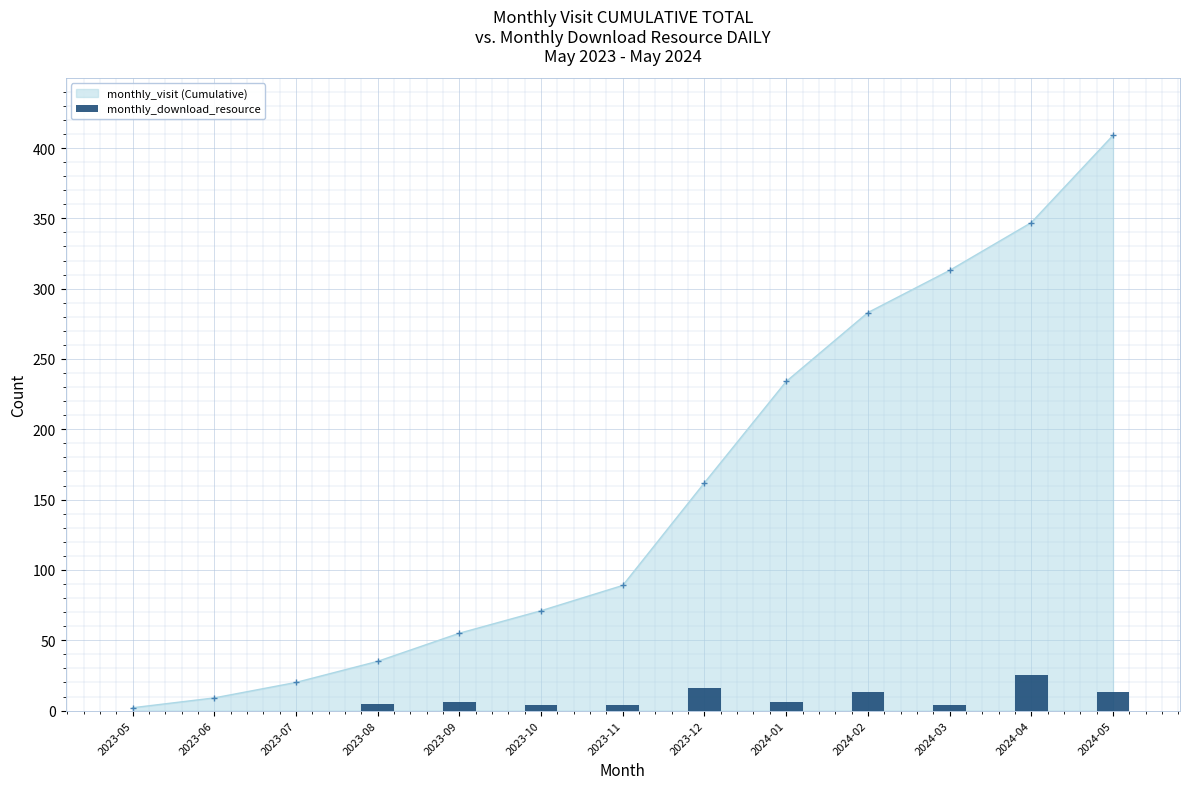

Rank the categories by value from lowest to highest.

2023-05, 2023-06, 2023-07, 2023-10, 2023-11, 2024-03, 2023-08, 2023-09, 2024-01, 2024-02, 2024-05, 2023-12, 2024-04